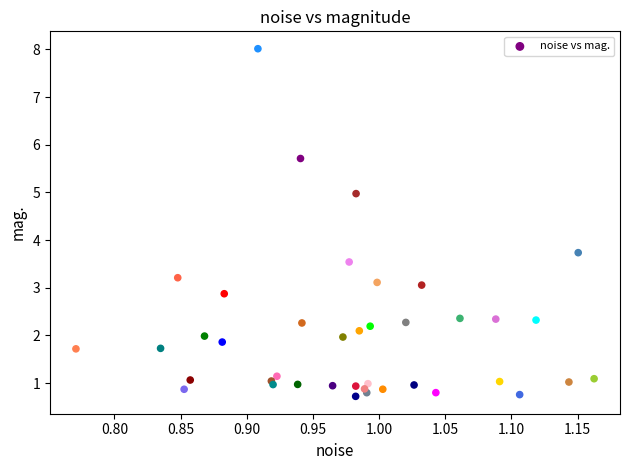

What Y value in the scatter plot is closest to 4?

3.7